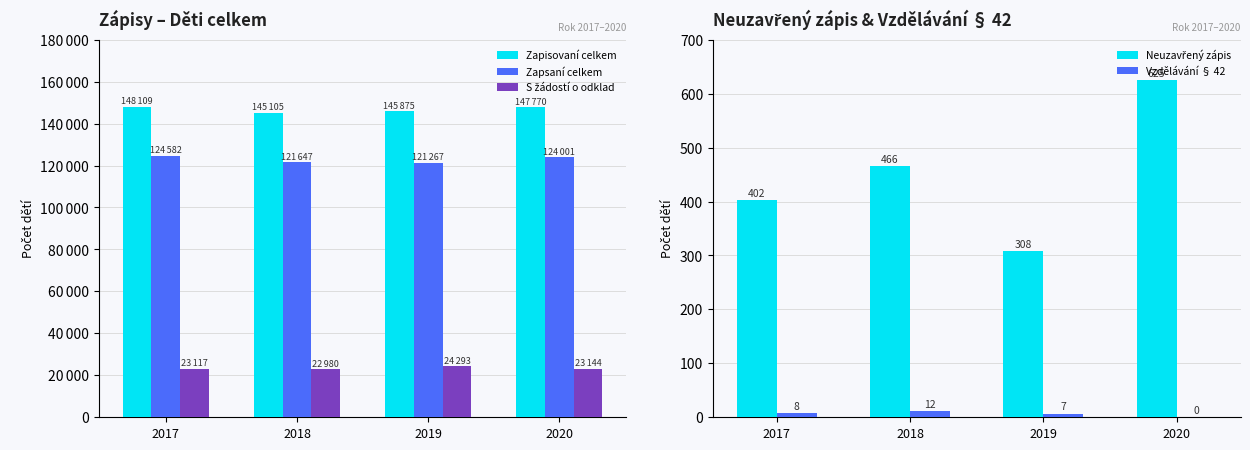

True or false: Zapisovaní celkem has a value of 145875 at 2019.

True